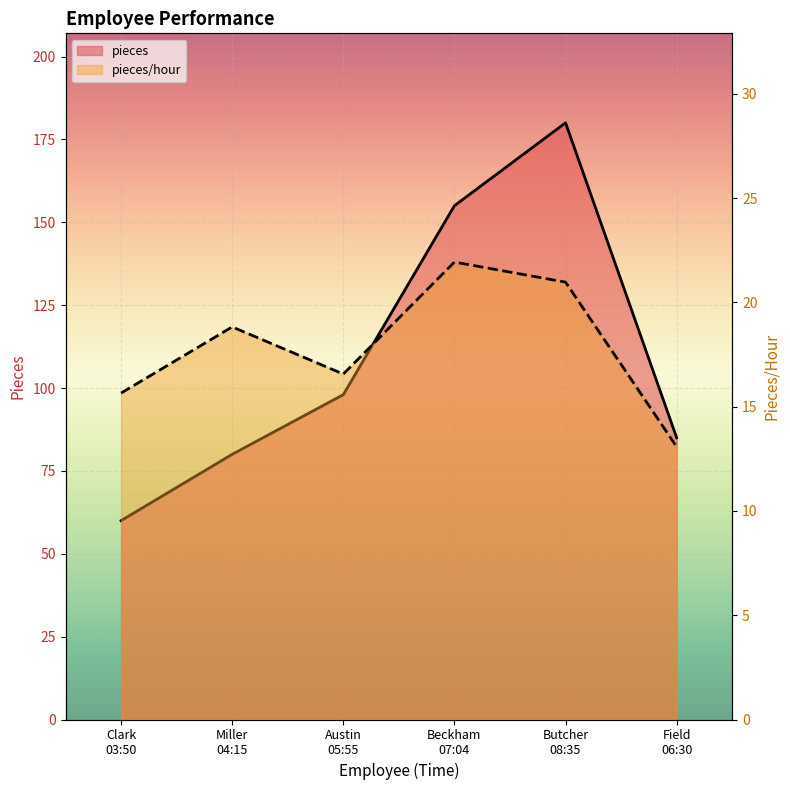

Count the number of data series in this chart.

2